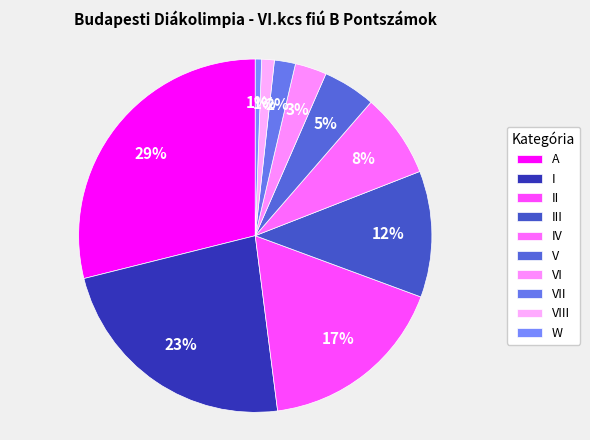

Is VIII the majority of the pie?

No